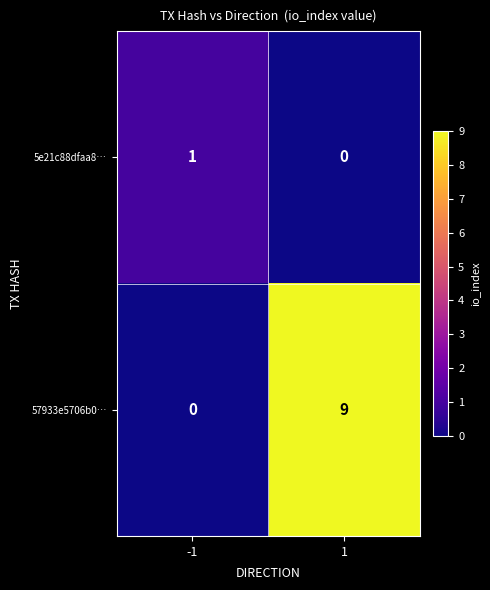

Read the 57933e5706b0… value at 1.

9